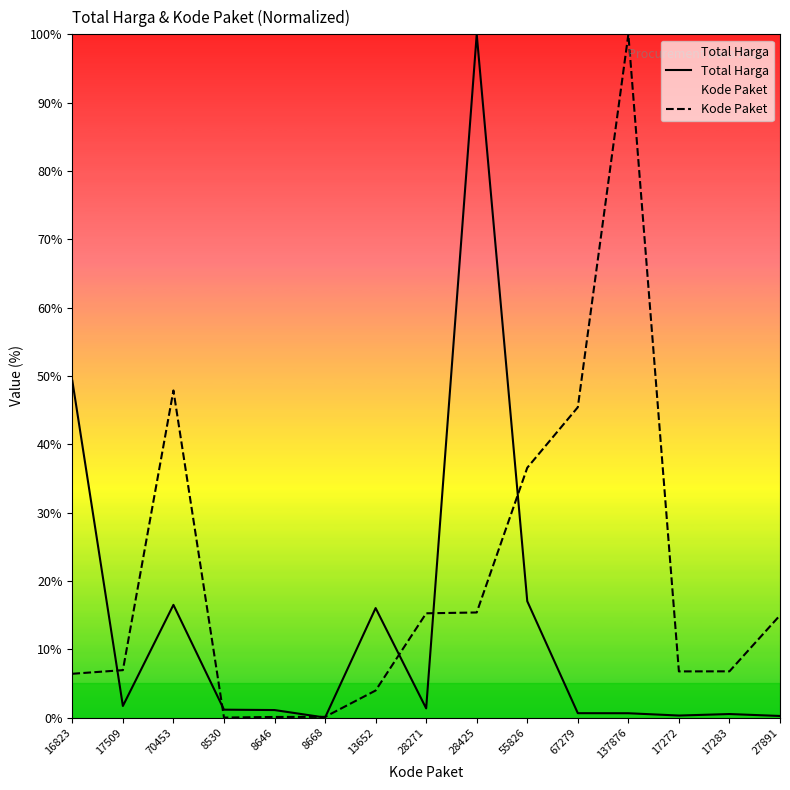

At which label does Kode Paket first exceed 6?

16823